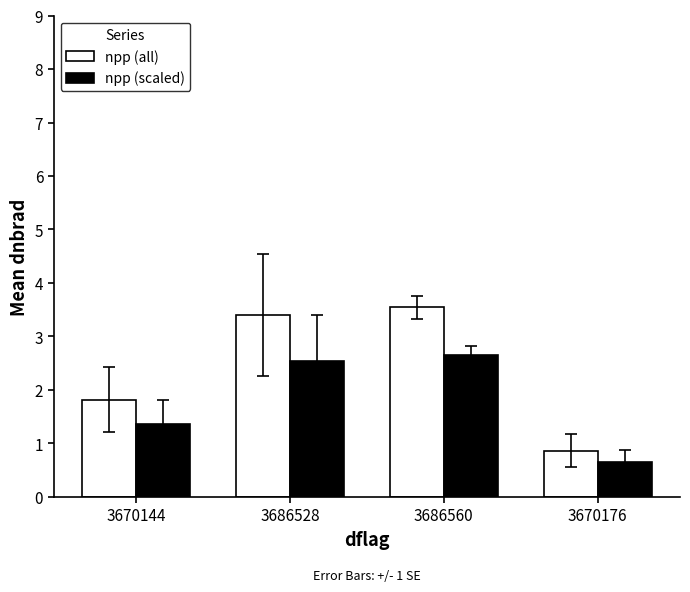

How many distinct data groups are displayed?

2